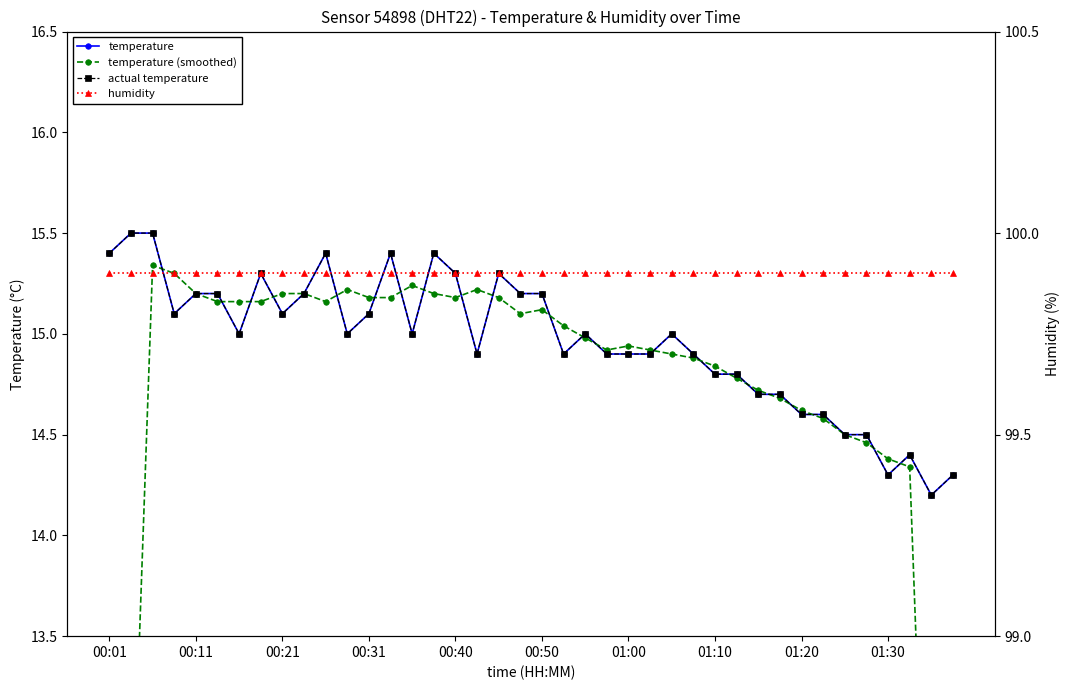

What is the sum of the actual temperature values at 35 and 21?

29.4